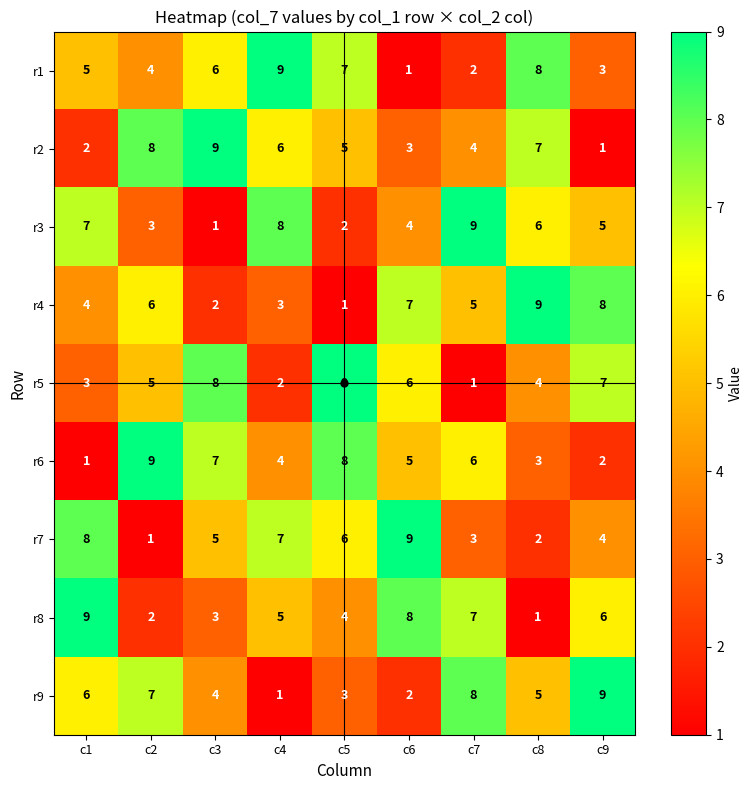

What is the approximate value of r2 at c5?

5